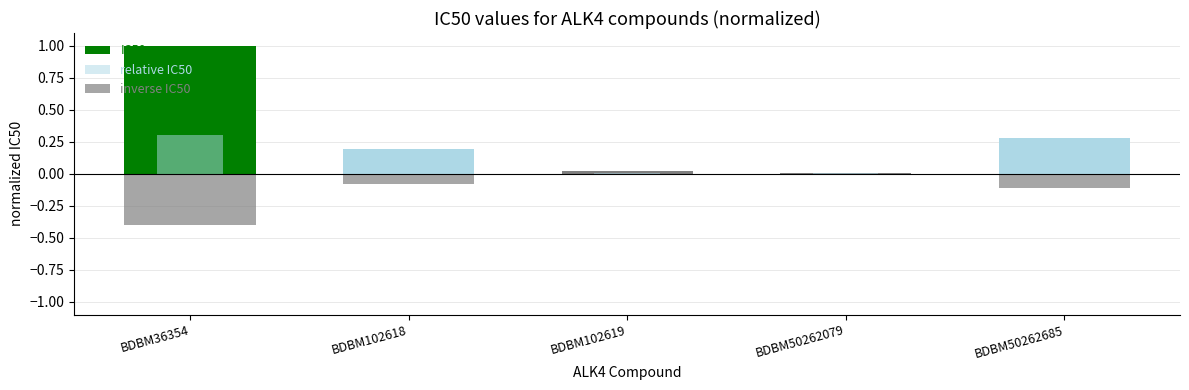

What is the value of the inverse IC50 bar at the 2nd from the left?

-0.1